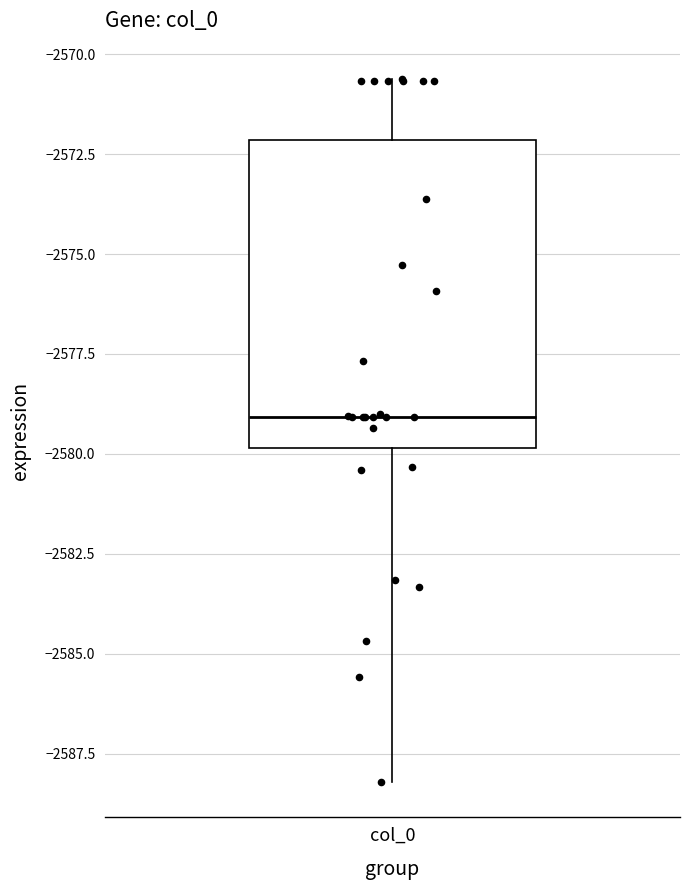

Where does the upper whisker of the box for col_0 end on the y-axis? The values are not printed on the chart, so give them approximately, as read against the axis.

-2570.5